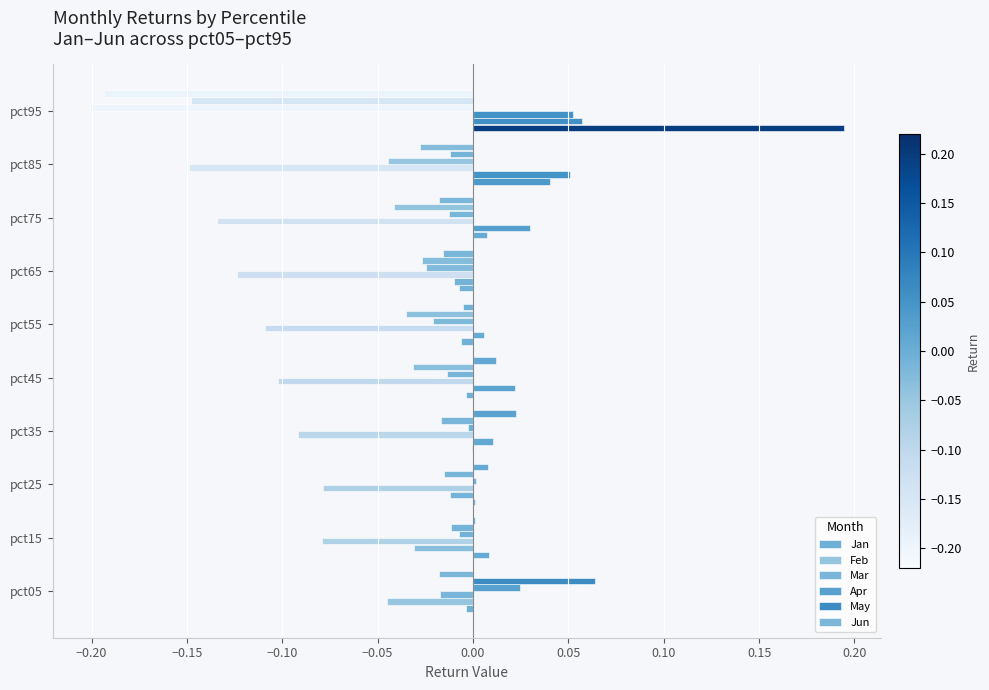

How many distinct data groups are displayed?

6